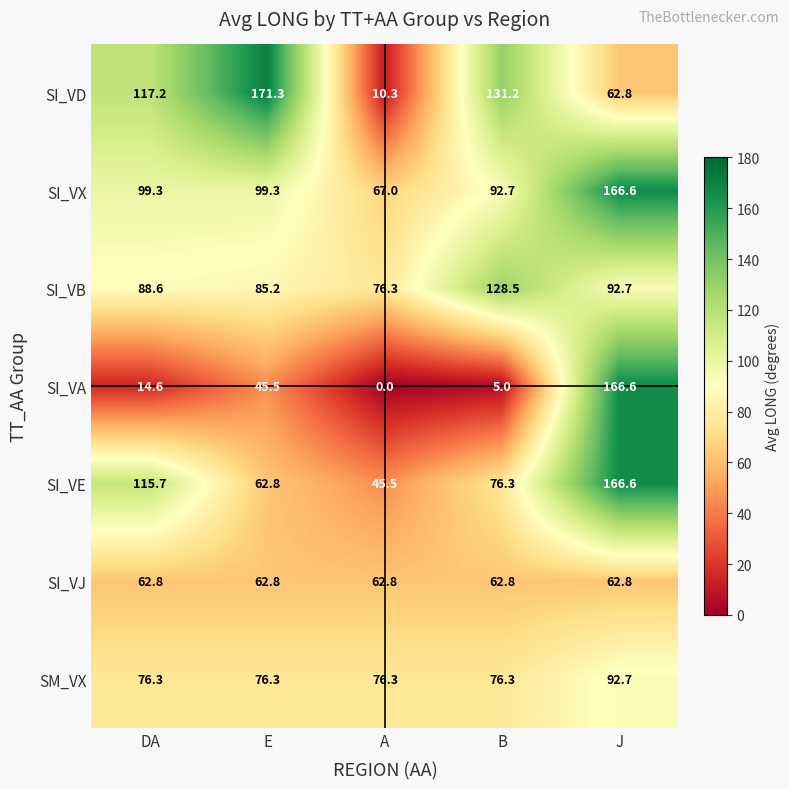

At which category is the sum across all series the highest?

J